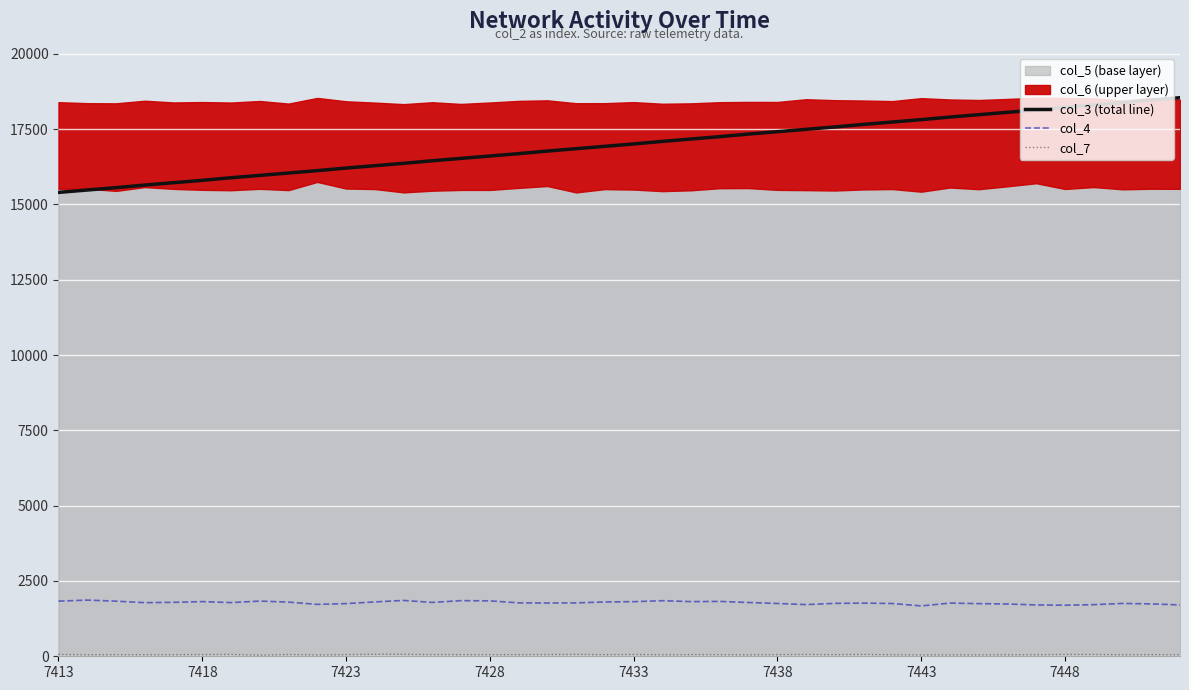

Where does the col_3 (total line) series first go above 17009?

7433